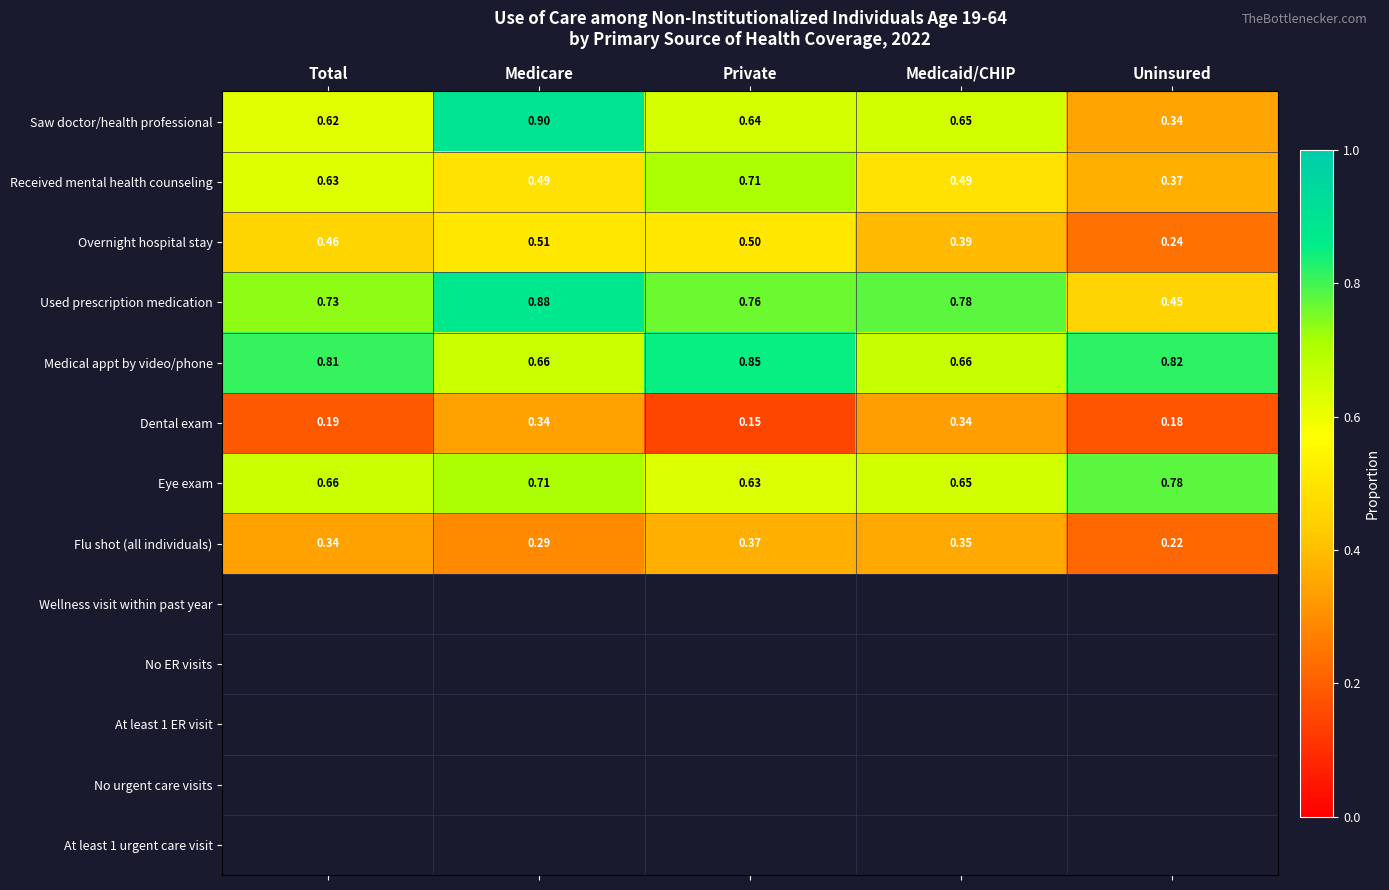

Rank the series by their maximum value, from lowest to highest.

Dental exam, Flu shot (all individuals), Overnight hospital stay, Received mental health counseling, Eye exam, Medical appt by video/phone, Used prescription medication, Saw doctor/health professional